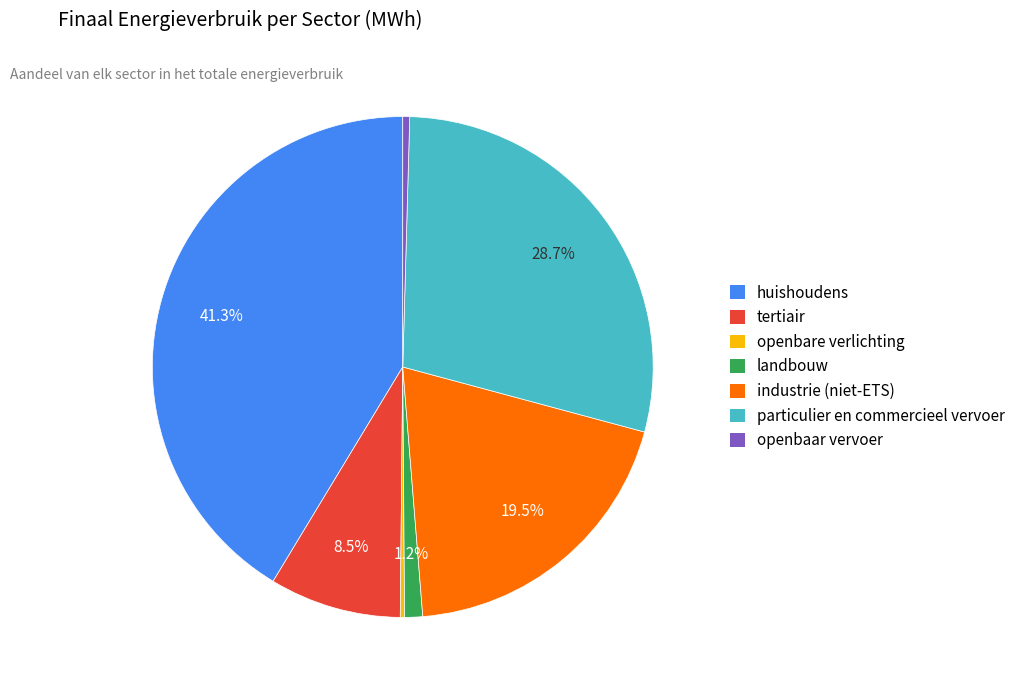

What portion of the pie excludes huishoudens?

58.7%